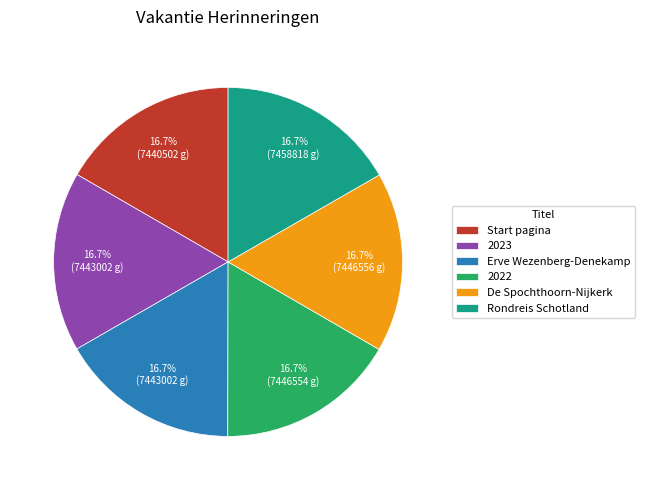

How much of the chart is everything except Erve Wezenberg-Denekamp?

83.3%